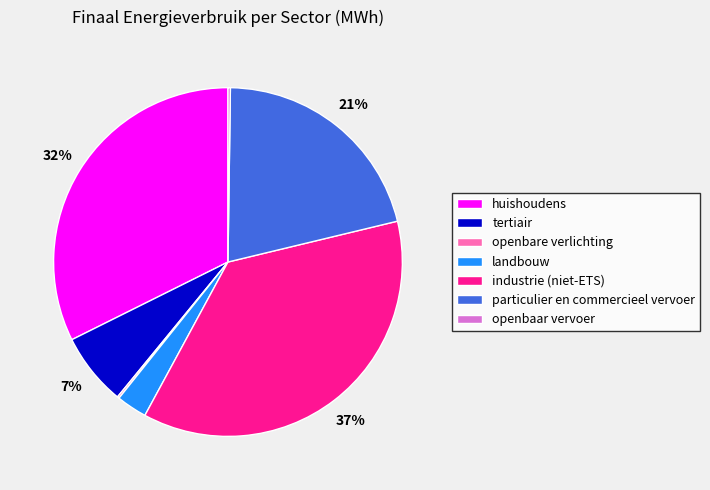

Is it true that tertiair is 2% of the pie?

False